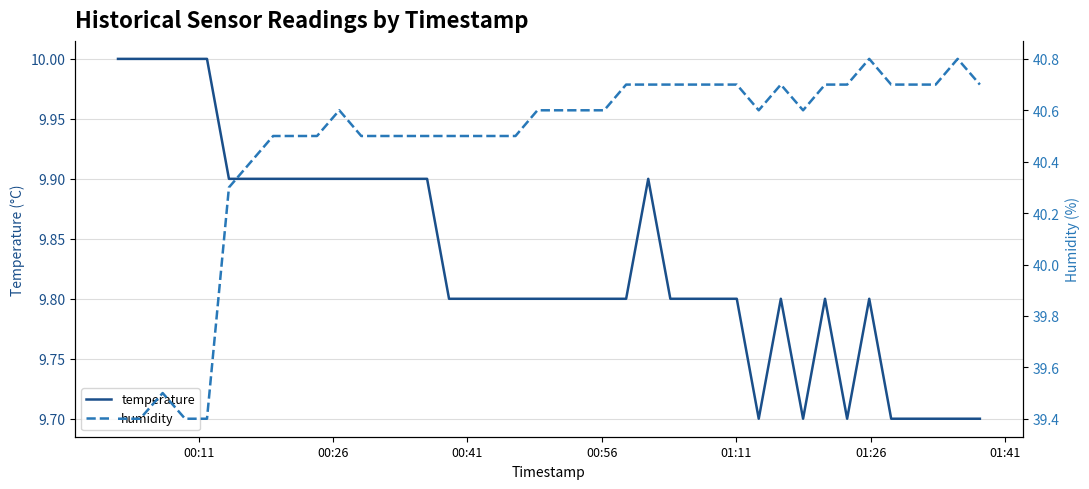

What is the maximum value for temperature?

10.0